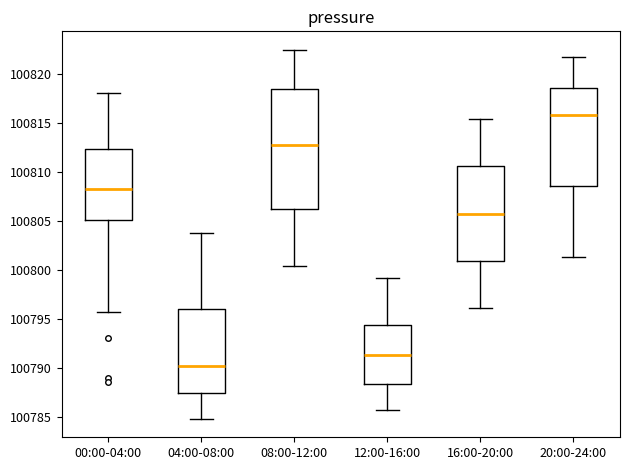

Reading left to right, transcribe this box plot: for each box, give where its median line is, the range the box spans, and where its two whiskers end, as read against the y-axis. The values are not printed on the chart, so give them approximately, as read against the axis.

00:00-04:00: median 100808.5, box 100805.0 to 100812.5, whiskers 100796.0 to 100818.0
04:00-08:00: median 100790.5, box 100787.5 to 100796.0, whiskers 100785.0 to 100804.0
08:00-12:00: median 100813.0, box 100806.5 to 100818.5, whiskers 100800.5 to 100822.5
12:00-16:00: median 100791.5, box 100788.5 to 100794.5, whiskers 100786.0 to 100799.0
16:00-20:00: median 100806.0, box 100801.0 to 100810.5, whiskers 100796.0 to 100815.5
20:00-24:00: median 100816.0, box 100808.5 to 100818.5, whiskers 100801.5 to 100822.0